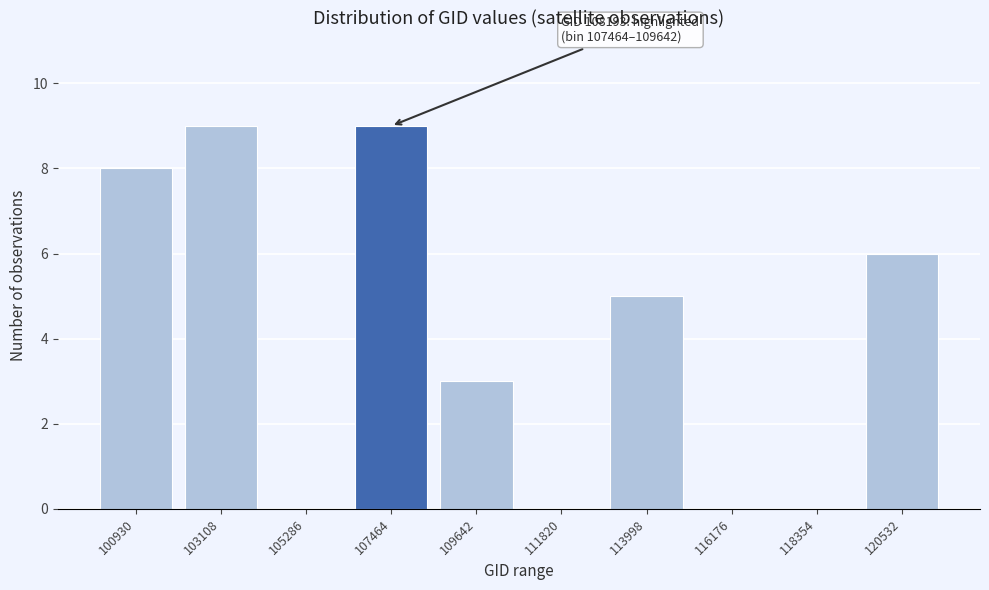

Reading left to right, extract all data points from this chart.

100930=8	103108=9	105286=0	107464=9	109642=3	111820=0	113998=5	116176=0	118354=0	120532=6